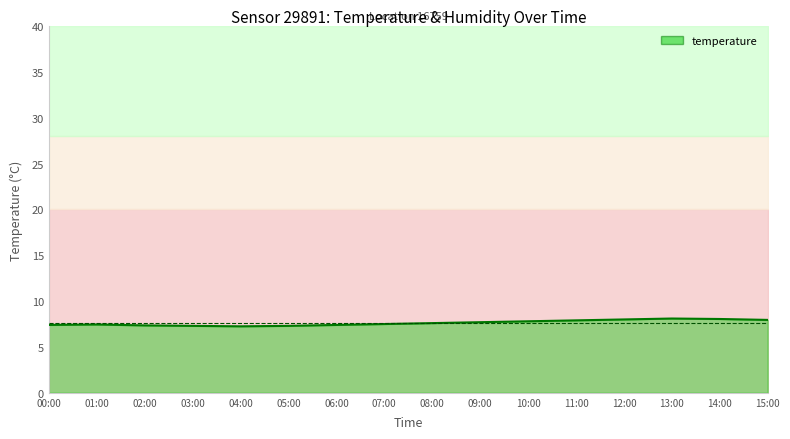

What is the difference between the values at 05:00 and 08:00?

0.3